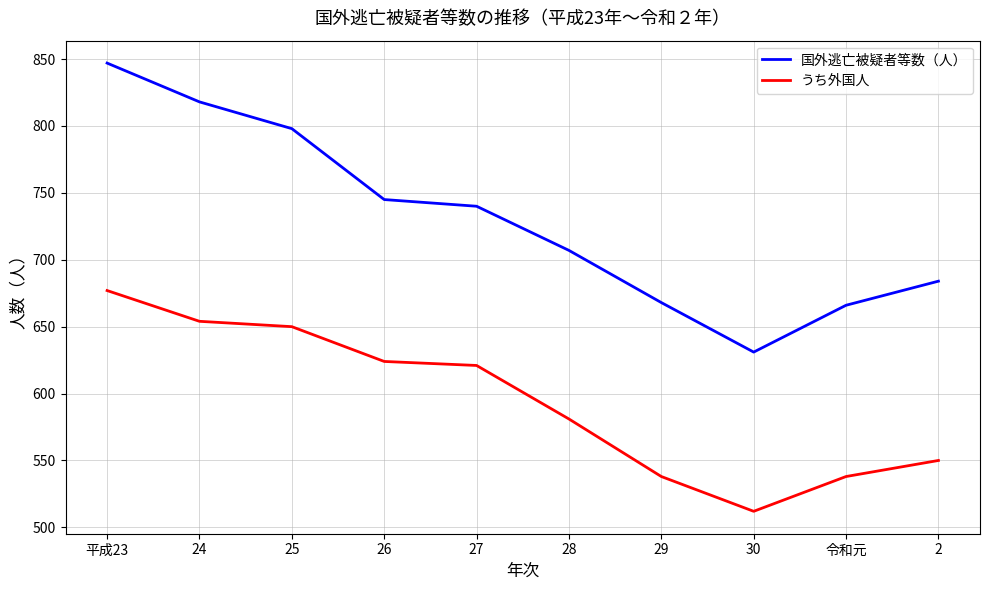

How many lines are shown in the chart?

2